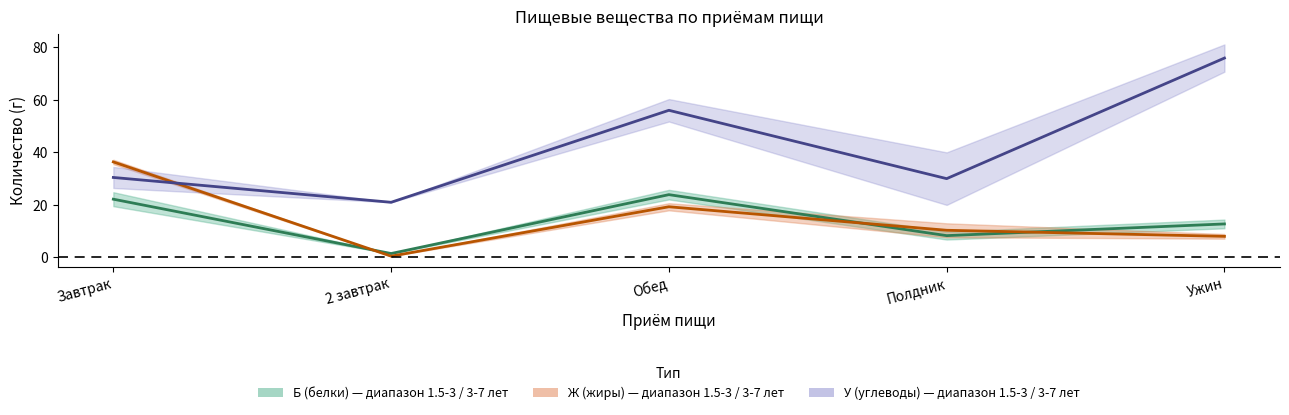

Which category has the lowest value in the Ж (1.5-3 года) series?

2 завтрак